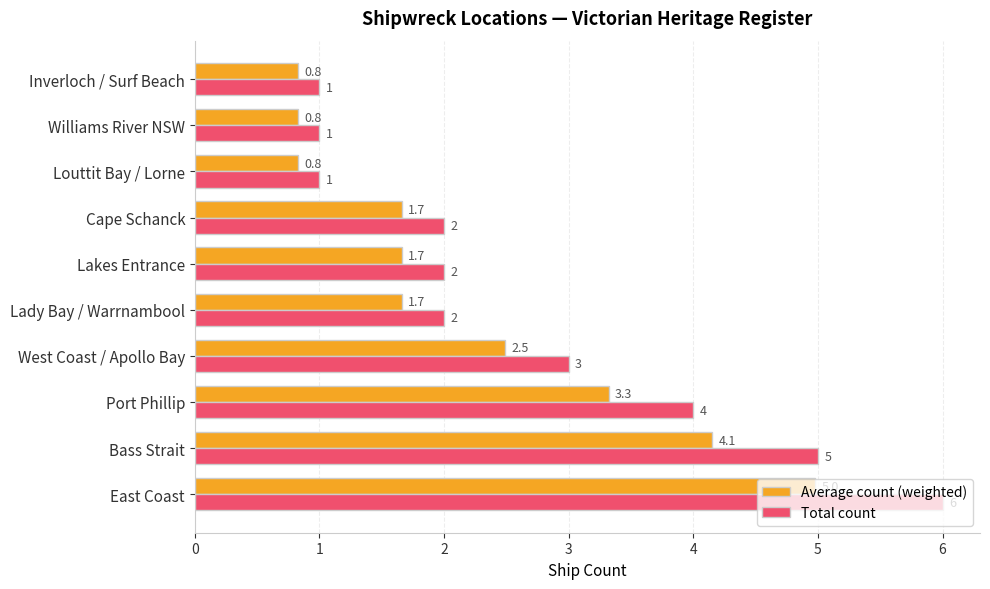

Which series has the largest range (max minus min)?

Total count